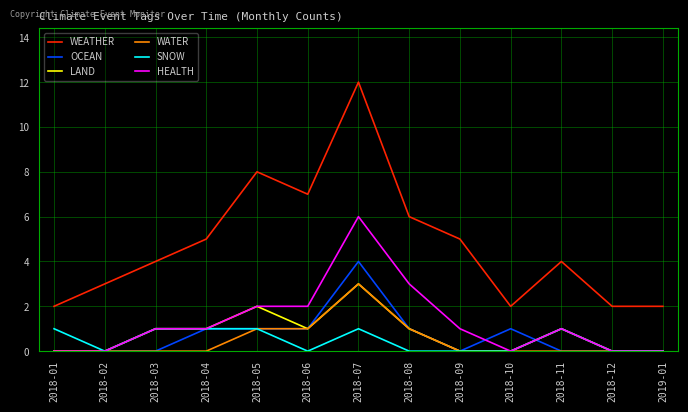

True or false: HEALTH and WEATHER cross at least once.

False